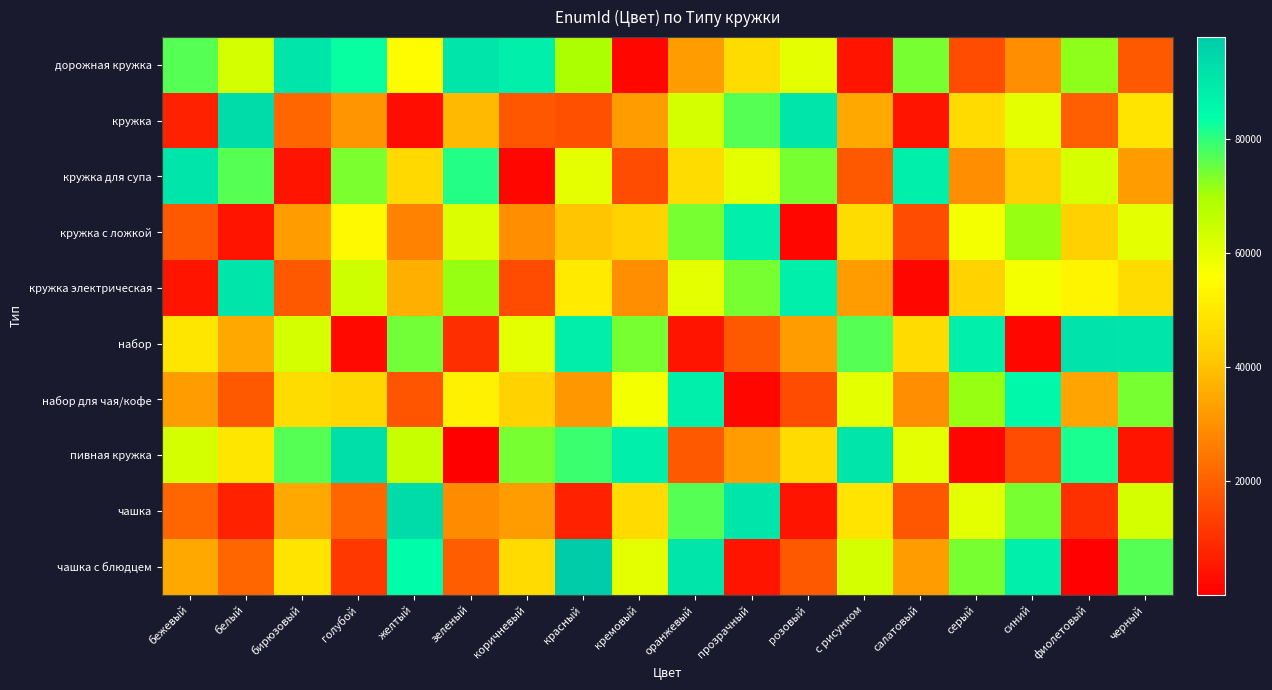

What is the total value across all series at голубой?

479560